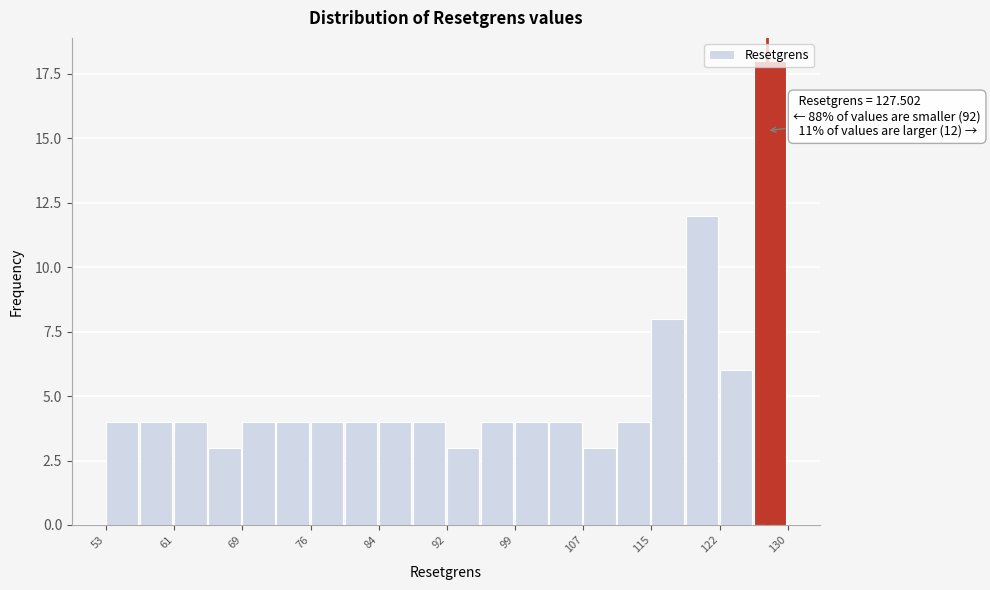

Read against the x-axis, roughly where is the centre of the tallest bar?

128